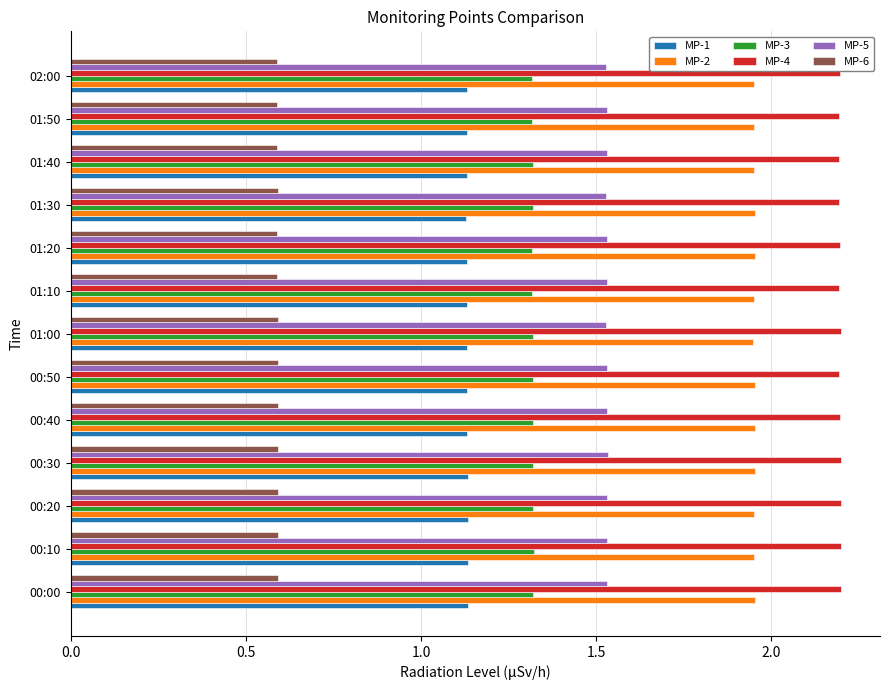

The value of MP-5 at 00:00 is 2.2. True or false?

False